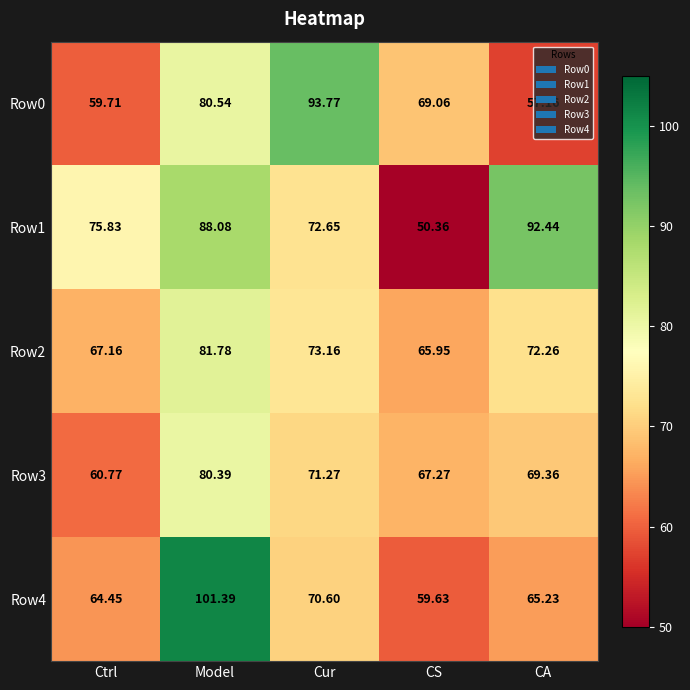

Which category has the highest value in the Row3 series?

Model